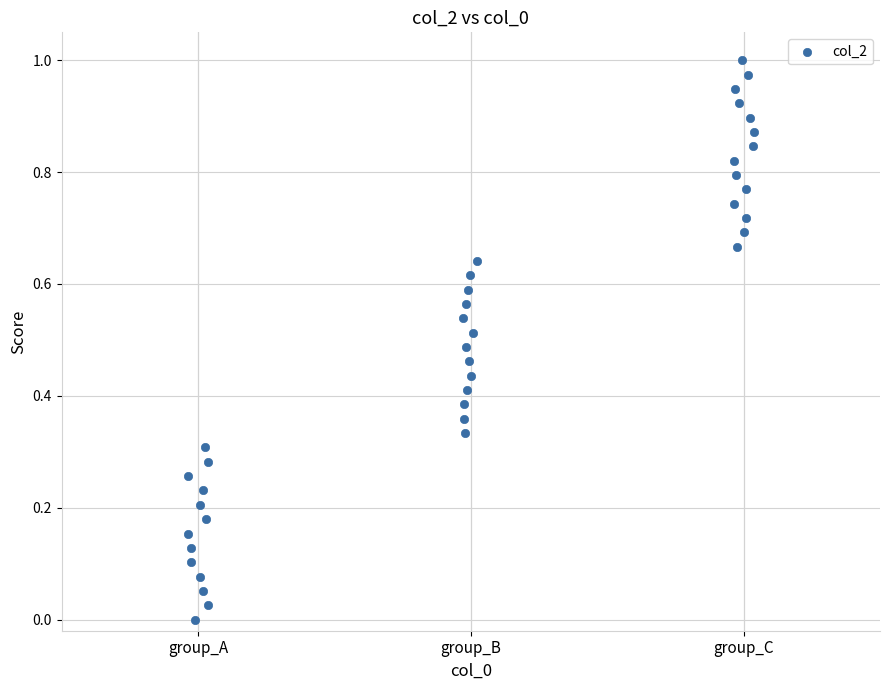

What is the range of X values (max minus min)?

2.1